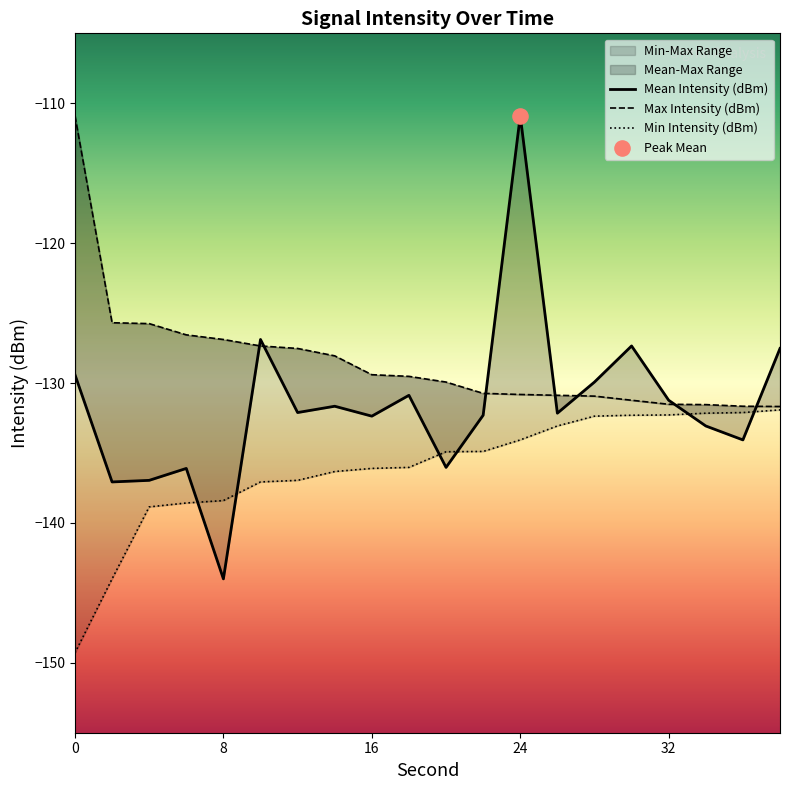

Is the value of Mean Intensity (dBm) at 18 greater than the value of Max Intensity (dBm) at 12?

No